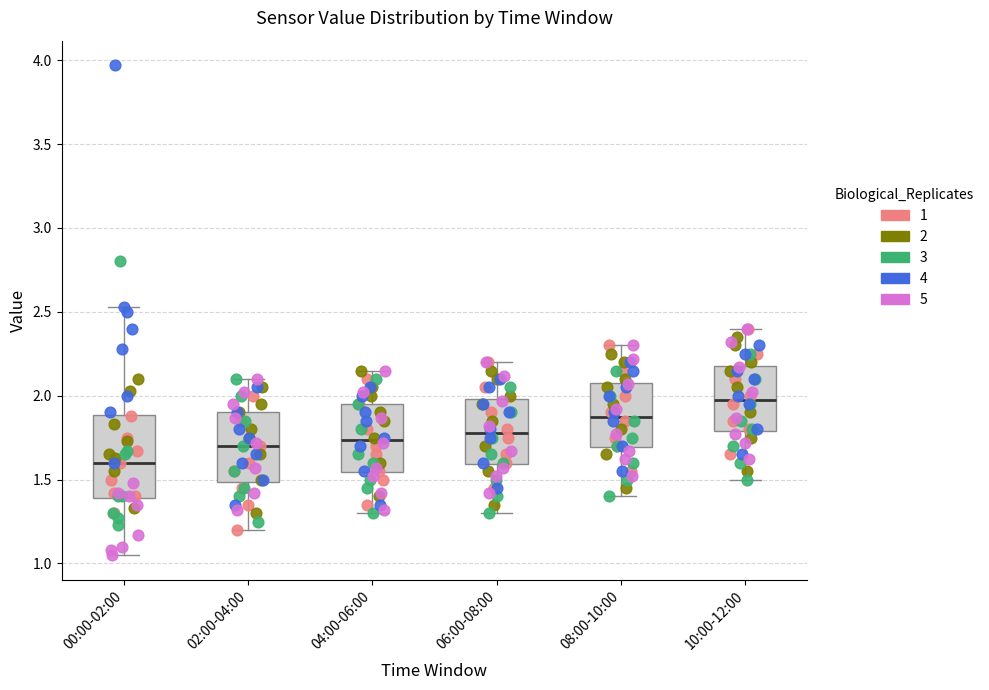

Where does the median line of the box for 02:00-04:00 sit on the y-axis? The values are not printed on the chart, so give them approximately, as read against the axis.

1.70